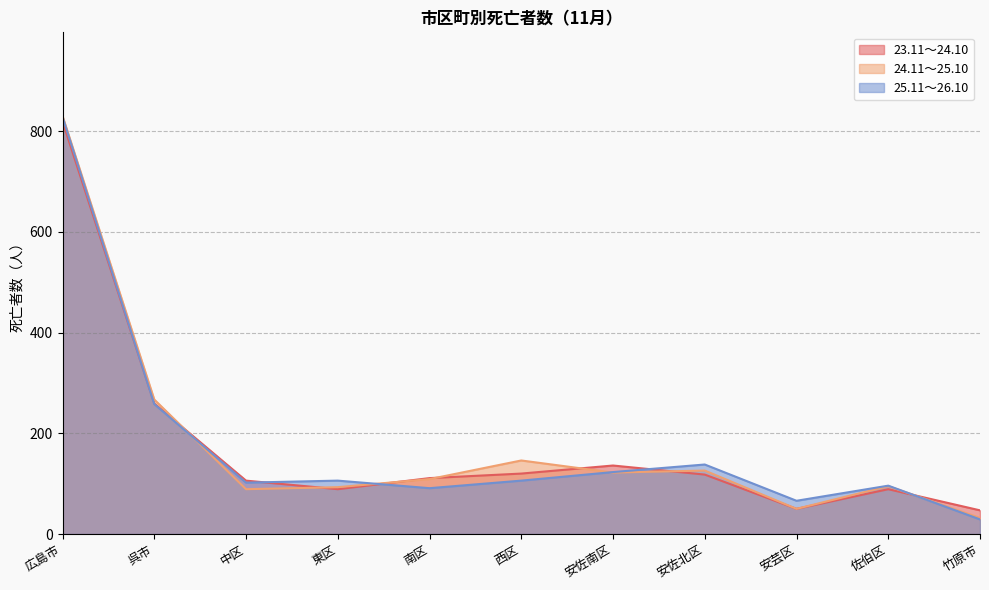

What is the maximum value for 24.11～25.10?

830